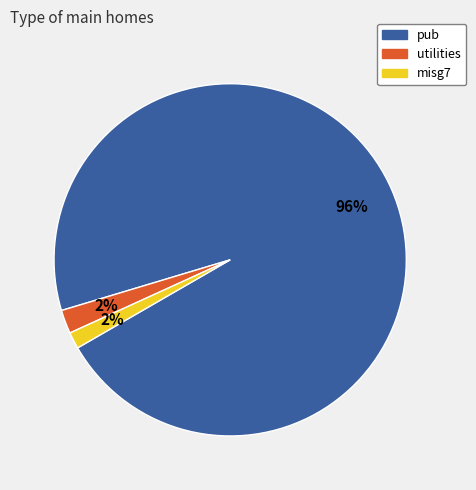

How many segments does this pie chart have?

3